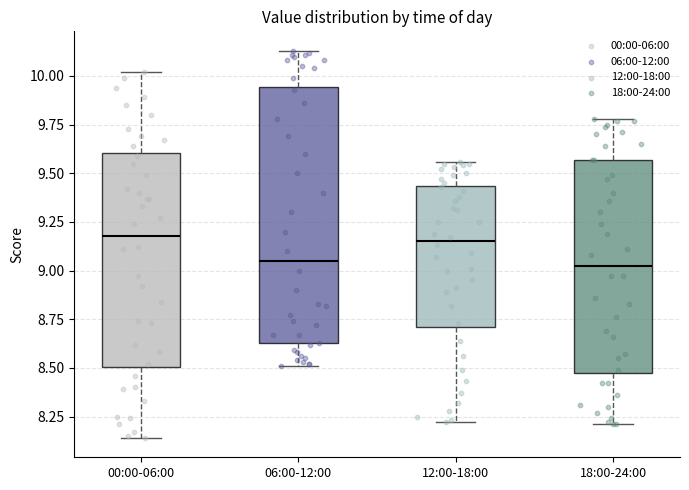

Reading left to right, transcribe this box plot: for each box, give where its median line is, the range the box spans, and where its two whiskers end, as read against the y-axis. The values are not printed on the chart, so give them approximately, as read against the axis.

00:00-06:00: median 9.20, box 8.50 to 9.60, whiskers 8.15 to 10.00
06:00-12:00: median 9.05, box 8.65 to 9.95, whiskers 8.50 to 10.15
12:00-18:00: median 9.15, box 8.70 to 9.45, whiskers 8.20 to 9.55
18:00-24:00: median 9.05, box 8.45 to 9.55, whiskers 8.20 to 9.80